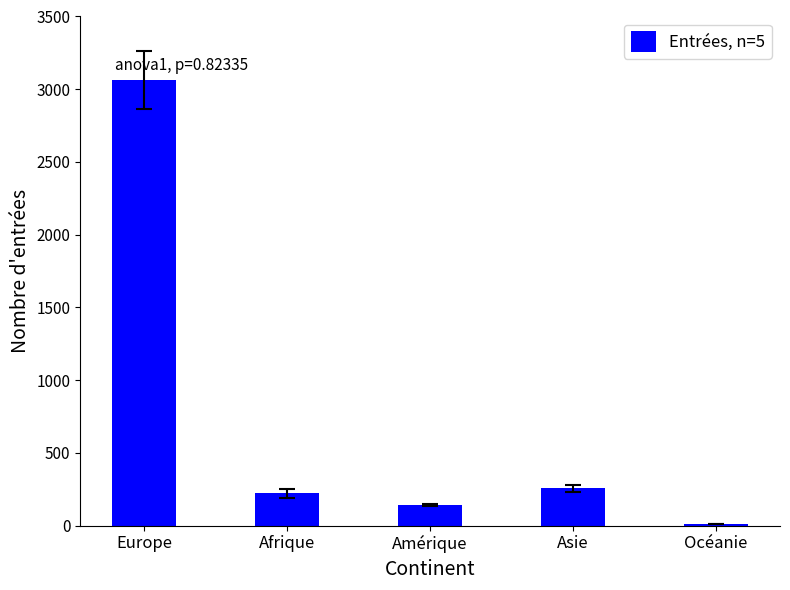

Which label corresponds to the largest value in the chart?

Europe